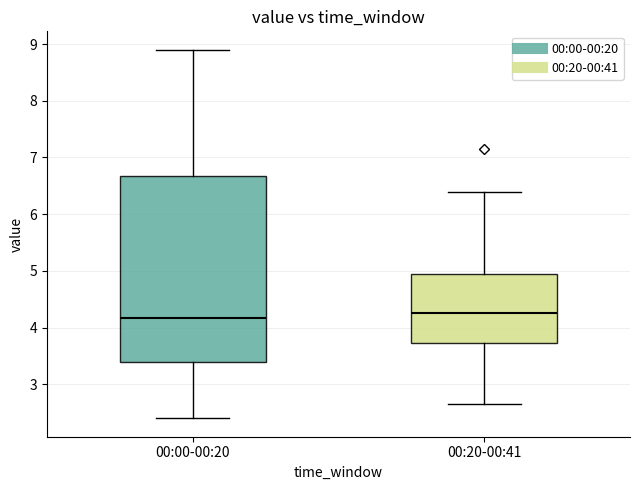

Reading left to right, transcribe this box plot: for each box, give where its median line is, the range the box spans, and where its two whiskers end, as read against the y-axis. The values are not printed on the chart, so give them approximately, as read against the axis.

00:00-00:20: median 4.2, box 3.4 to 6.7, whiskers 2.4 to 8.9
00:20-00:41: median 4.3, box 3.7 to 4.9, whiskers 2.7 to 6.4